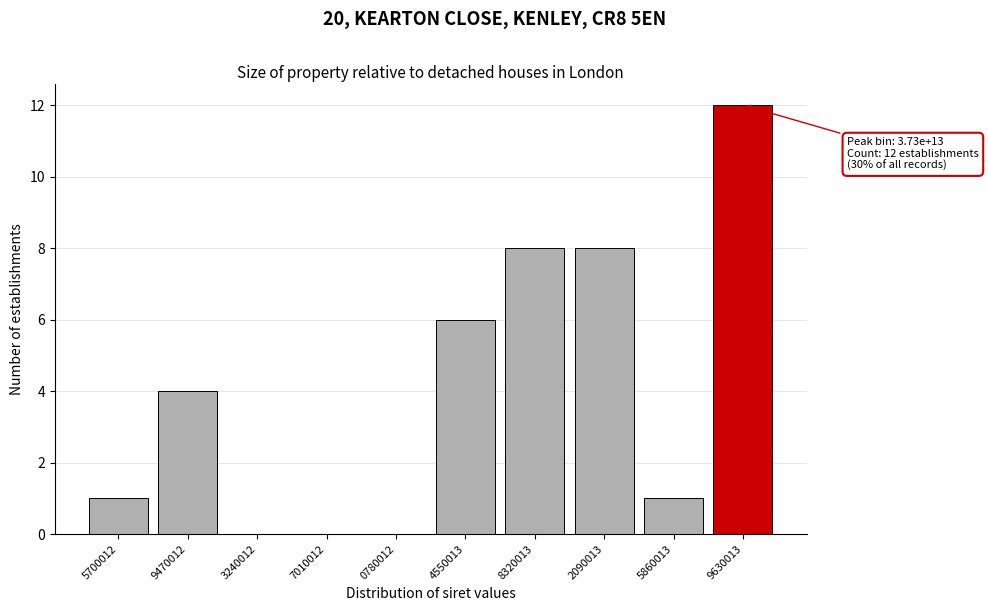

Reading left to right, list all the values displayed in this chart.

5700012=1	9470012=4	3240012=0	7010012=0	0780012=0	4550013=6	8320013=8	2090013=8	5860013=1	9630013=12